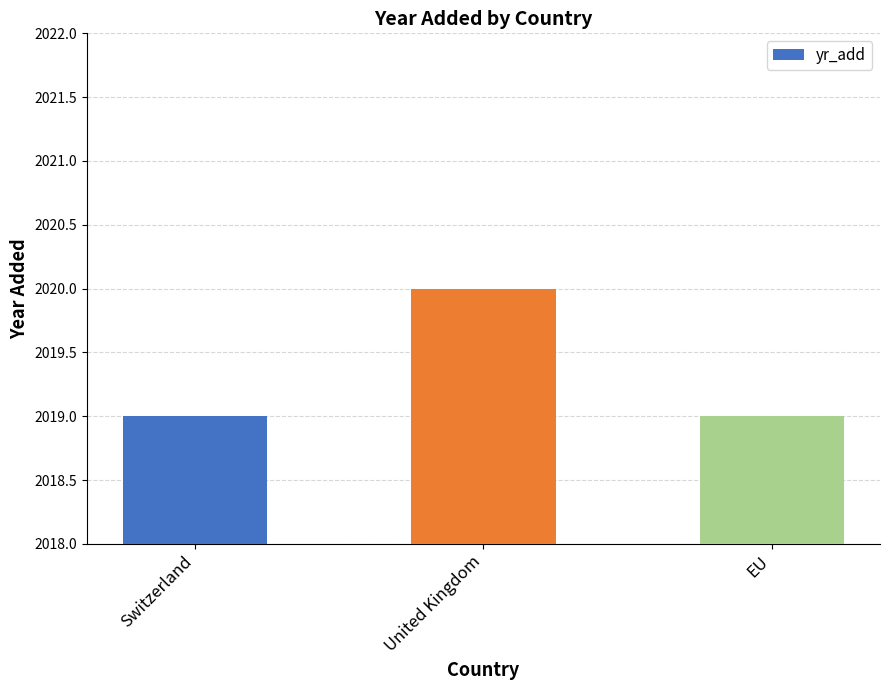

What is the greatest value displayed?

2020